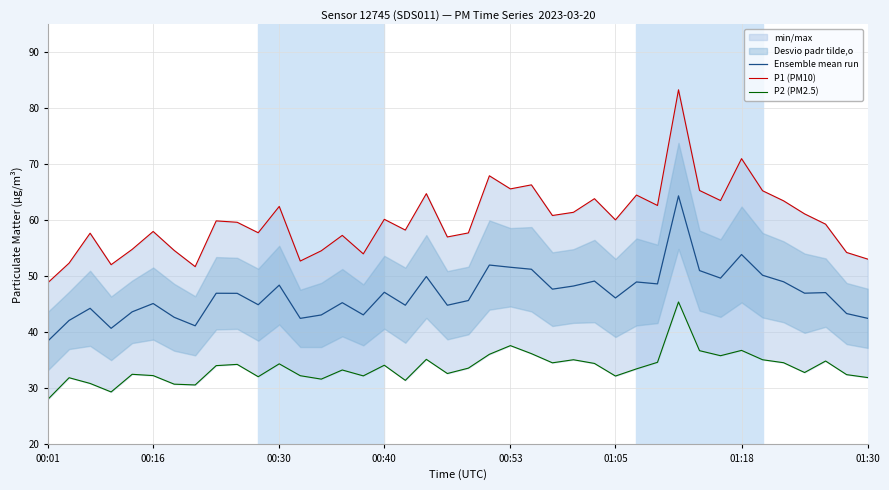

How many lines are shown in the chart?

3